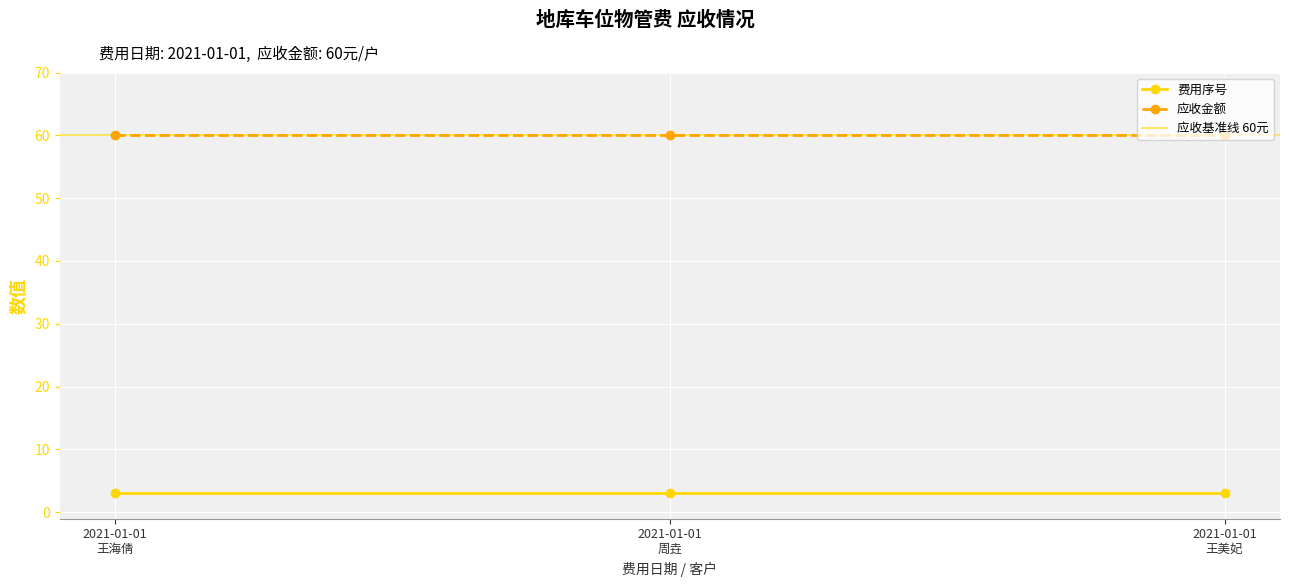

Between 2021-01-01
王海倩 and 2021-01-01
王美妃, which series saw the biggest shift?

费用序号